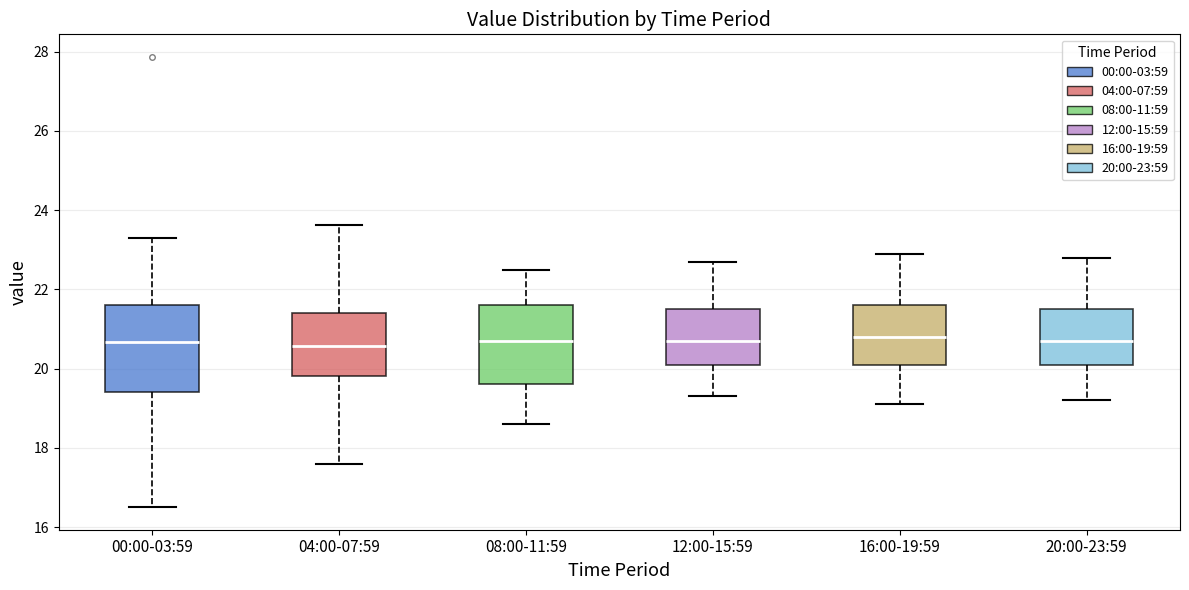

Reading left to right, read every box against the y-axis: the position of its median line, the range the box covers, and the ends of its whiskers. The values are not printed on the chart, so give them approximately, as read against the axis.

00:00-03:59: median 20.6, box 19.4 to 21.6, whiskers 16.6 to 23.4
04:00-07:59: median 20.6, box 19.8 to 21.4, whiskers 17.6 to 23.6
08:00-11:59: median 20.8, box 19.6 to 21.6, whiskers 18.6 to 22.6
12:00-15:59: median 20.8, box 20.2 to 21.6, whiskers 19.4 to 22.8
16:00-19:59: median 20.8, box 20.2 to 21.6, whiskers 19.2 to 23.0
20:00-23:59: median 20.8, box 20.2 to 21.6, whiskers 19.2 to 22.8